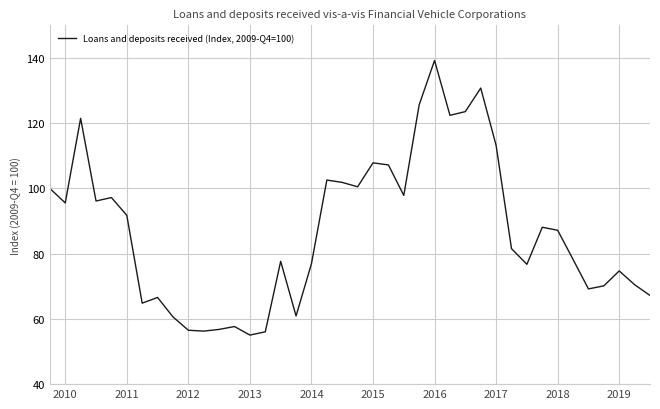

What is the minimum value shown in the chart?

55.0